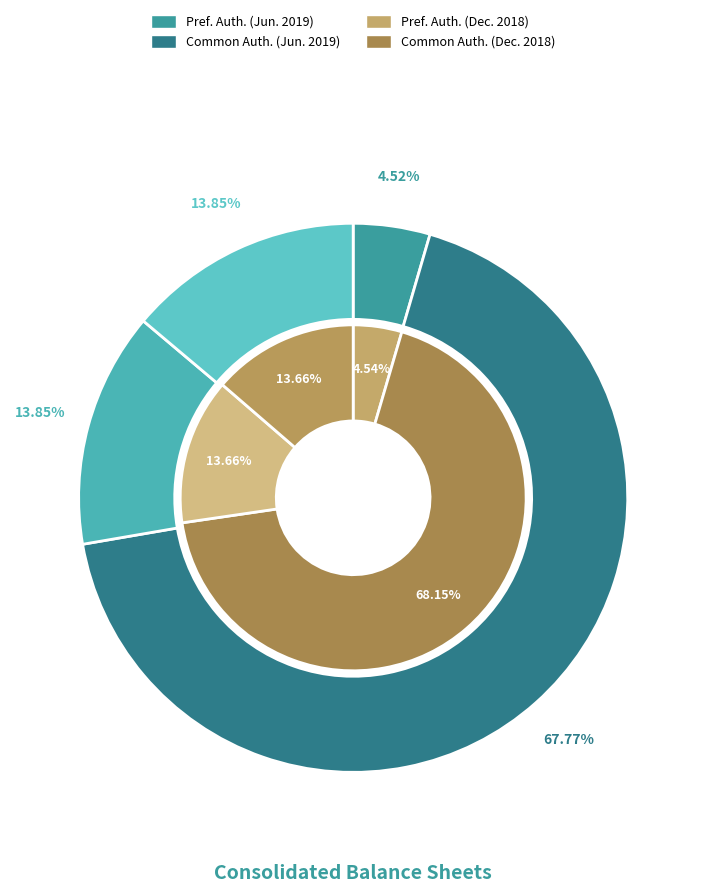

Is it true that Preferred stock, shares authorized is 10% of the pie?

False